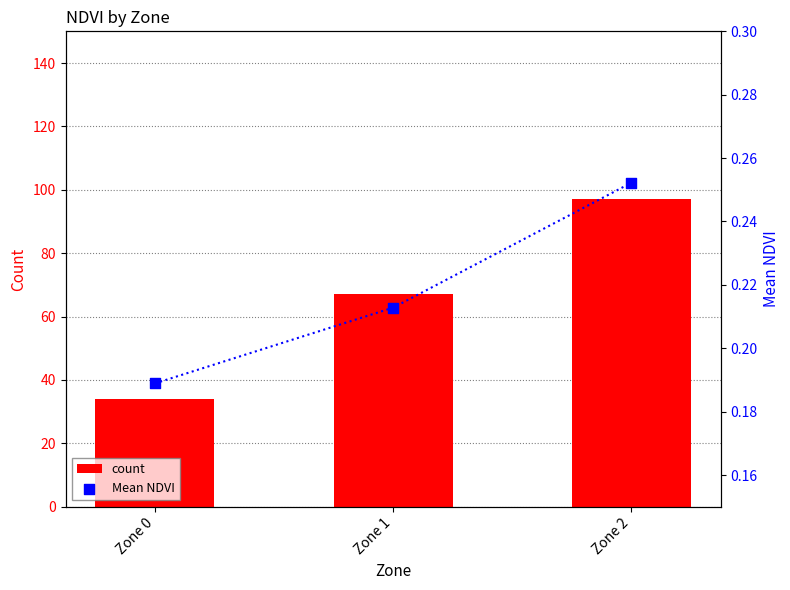

At how many categories does at least one series exceed 65?

2